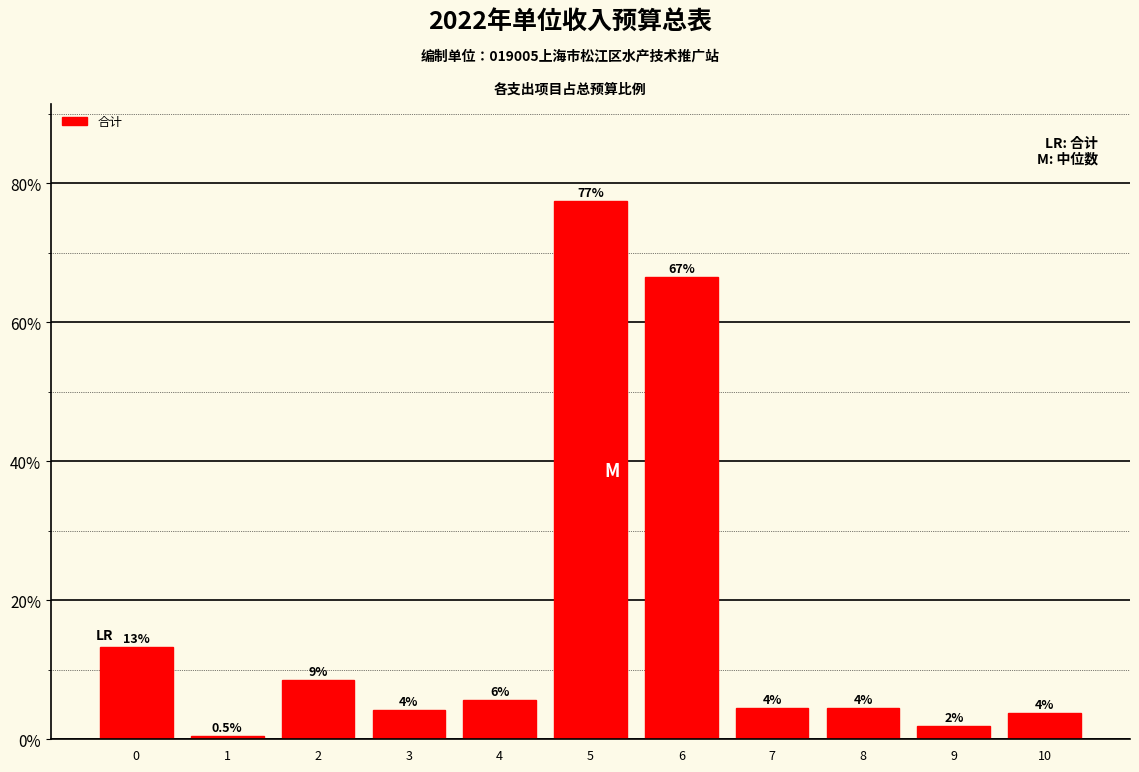

Does the chart contain any negative values?

No